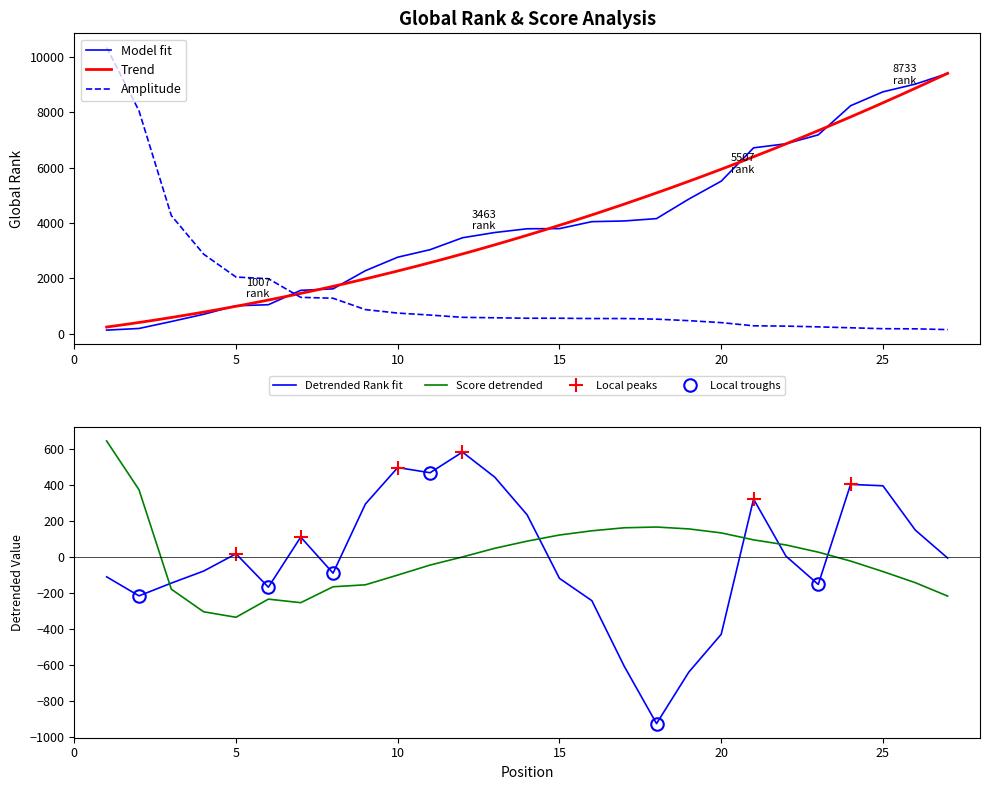

Reading left to right, list all the values displayed in this chart.

Global Rank: 129.0	188.0	439.0	701.0	1007.0	1046.0	1565.0	1619.0	2274.0	2762.0	3033.0	3463.0	3653.0	3788.0	3794.0	4045.0	4070.0	4155.0	4862.0	5507.0	6710.0	6857.0	7179.0	8231.0	8733.0	9011.0	9395.0
Global Score: 10334.5	8048.9	4265.0	2870.7	2045.0	1984.9	1312.3	1279.5	869.4	743.6	672.6	590.5	574.1	557.7	557.7	546.8	546.8	524.9	470.2	399.2	284.3	273.4	246.1	213.3	180.4	175.0	147.6